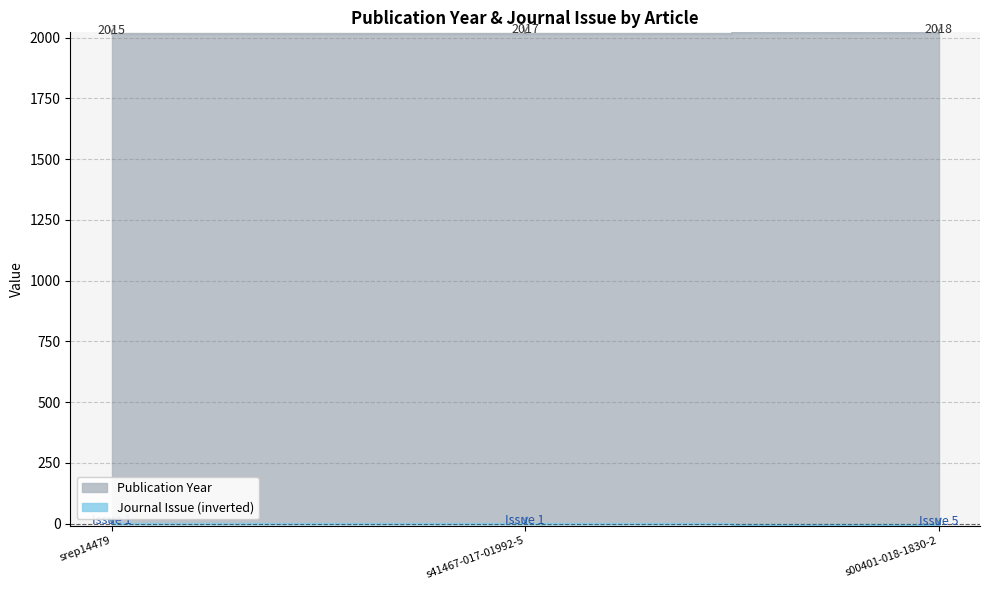

What is the difference between the Publication Year values at srep14479 and s41467-017-01992-5?

2